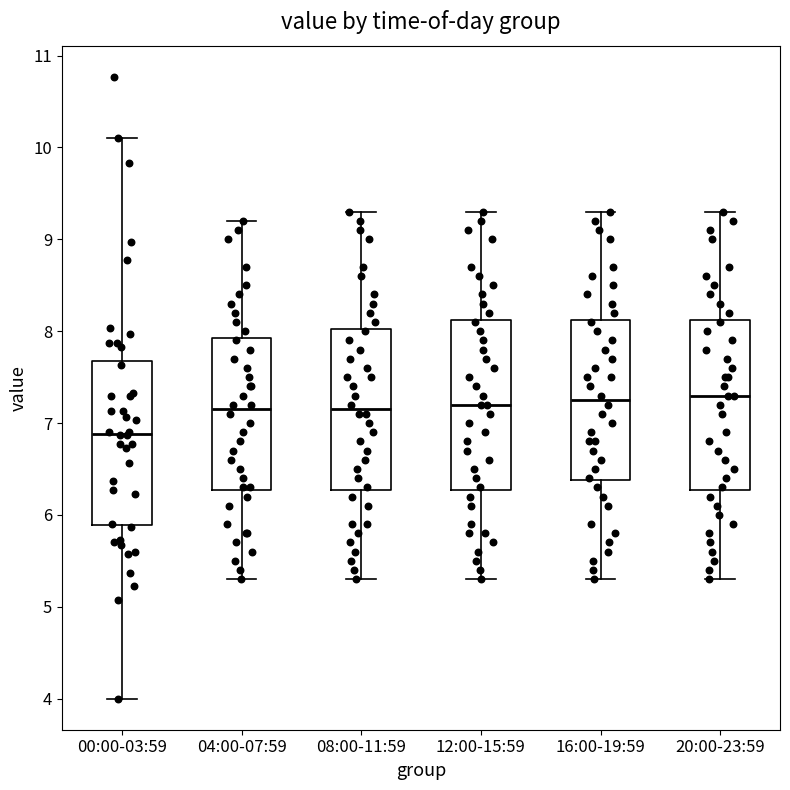

Reading left to right, transcribe this box plot: for each box, give where its median line is, the range the box spans, and where its two whiskers end, as read against the y-axis. The values are not printed on the chart, so give them approximately, as read against the axis.

00:00-03:59: median 6.9, box 5.9 to 7.7, whiskers 4.0 to 10.1
04:00-07:59: median 7.2, box 6.3 to 7.9, whiskers 5.3 to 9.2
08:00-11:59: median 7.2, box 6.3 to 8.0, whiskers 5.3 to 9.3
12:00-15:59: median 7.2, box 6.3 to 8.1, whiskers 5.3 to 9.3
16:00-19:59: median 7.3, box 6.4 to 8.1, whiskers 5.3 to 9.3
20:00-23:59: median 7.3, box 6.3 to 8.1, whiskers 5.3 to 9.3